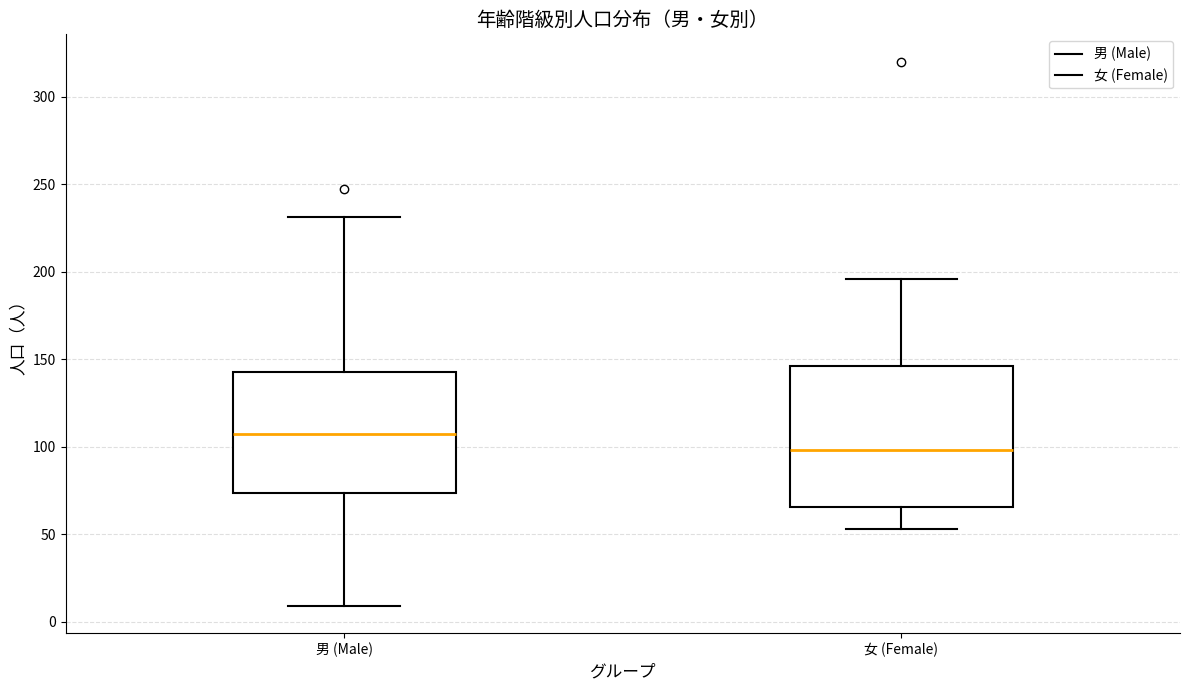

Comparing the boxes themselves (not the whiskers), which one is the tallest?

女 (Female)